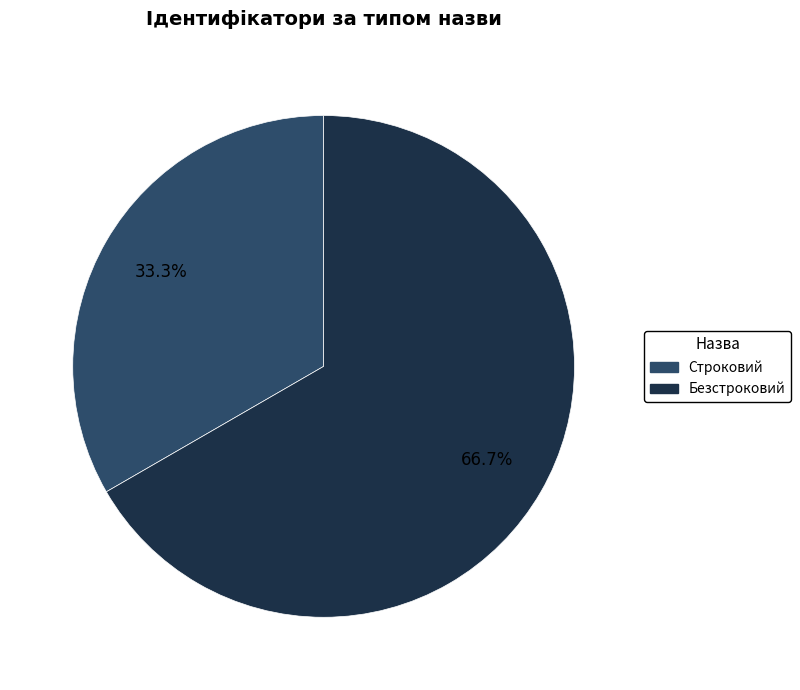

The Безстроковий slice represents 74% of the pie. True or false?

False